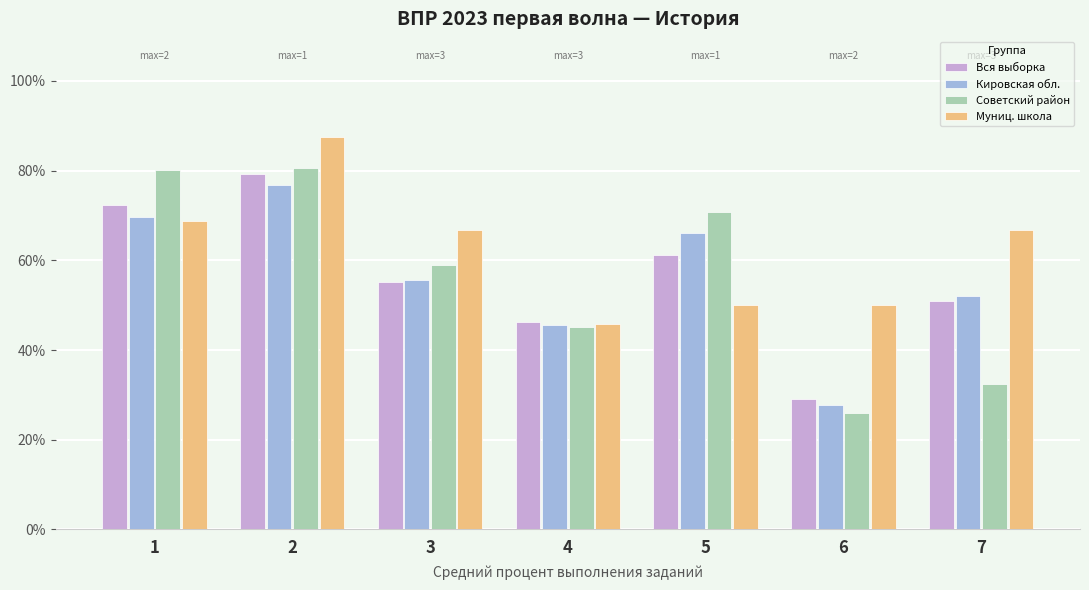

List the series in order of their peak value, lowest first.

Кировская обл., Вся выборка, Советский район, Муниц. школа